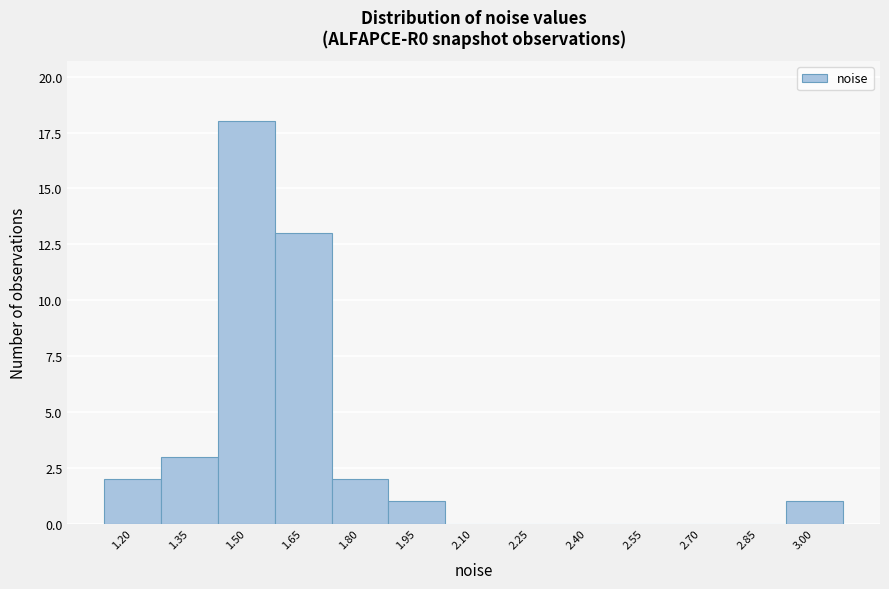

Reading left to right, what are all the values shown in this chart?

1.20=2	1.35=3	1.50=18	1.65=13	1.80=2	1.95=1	2.10=0	2.25=0	2.40=0	2.55=0	2.70=0	2.85=0	3.00=1